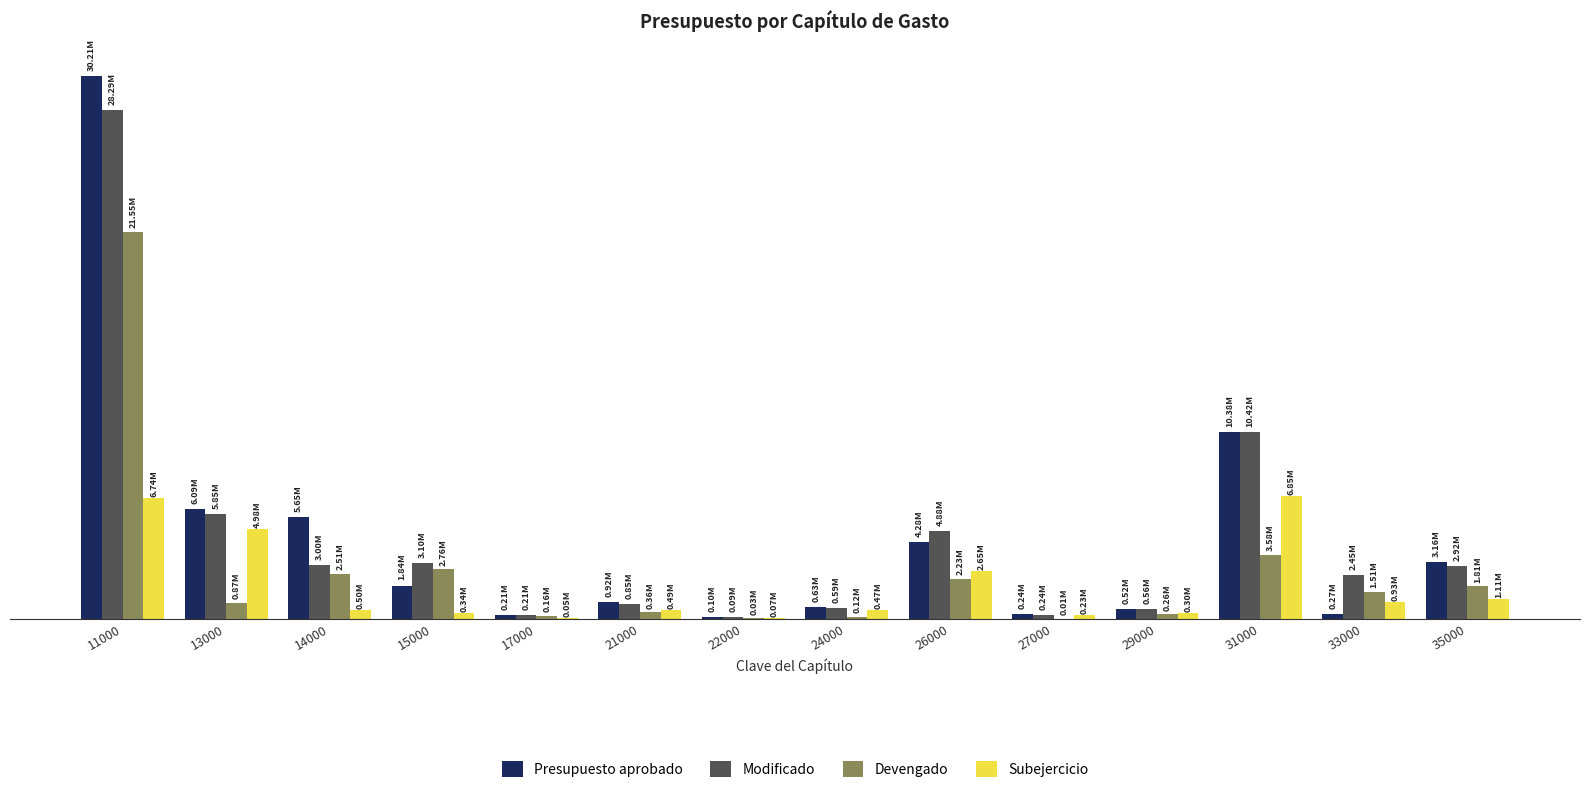

What are all the series names shown in the legend?

Presupuesto aprobado, Modificado, Devengado, Subejercicio